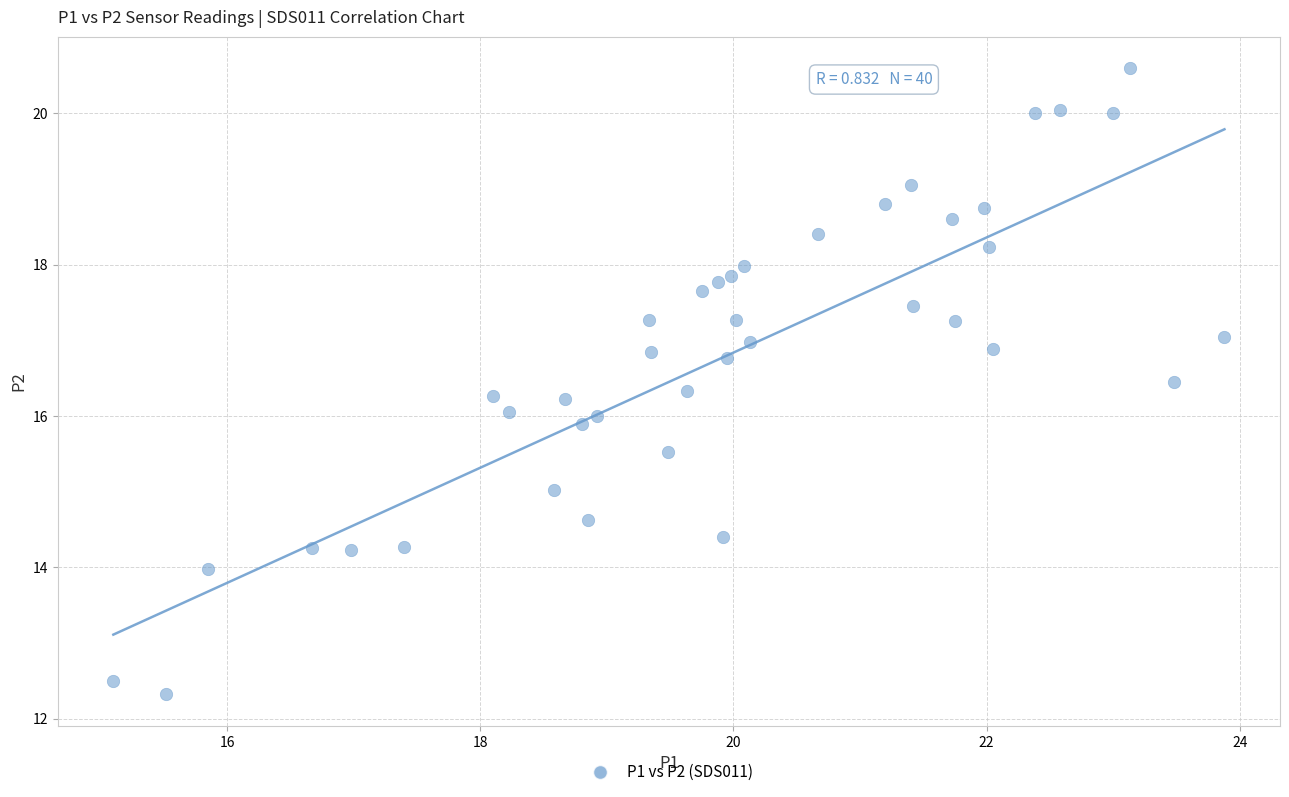

What is the range of X values (max minus min)?

8.8